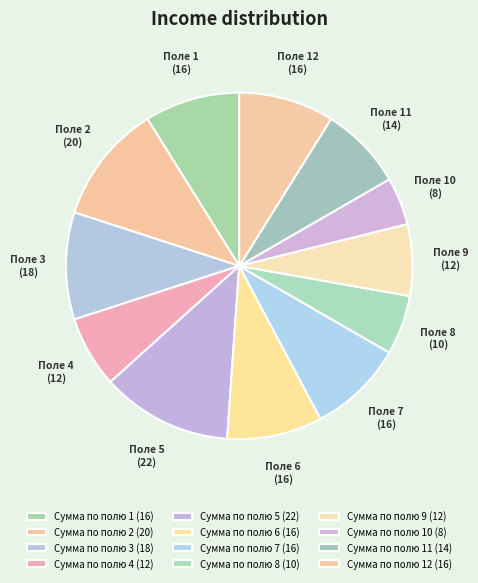

Count the number of slices in the pie.

12